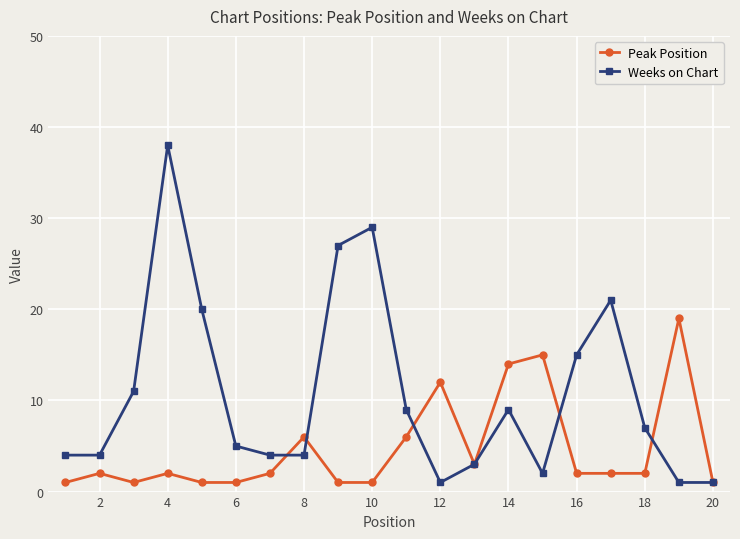

List the series in order of their peak value, lowest first.

Peak Position, Weeks on Chart